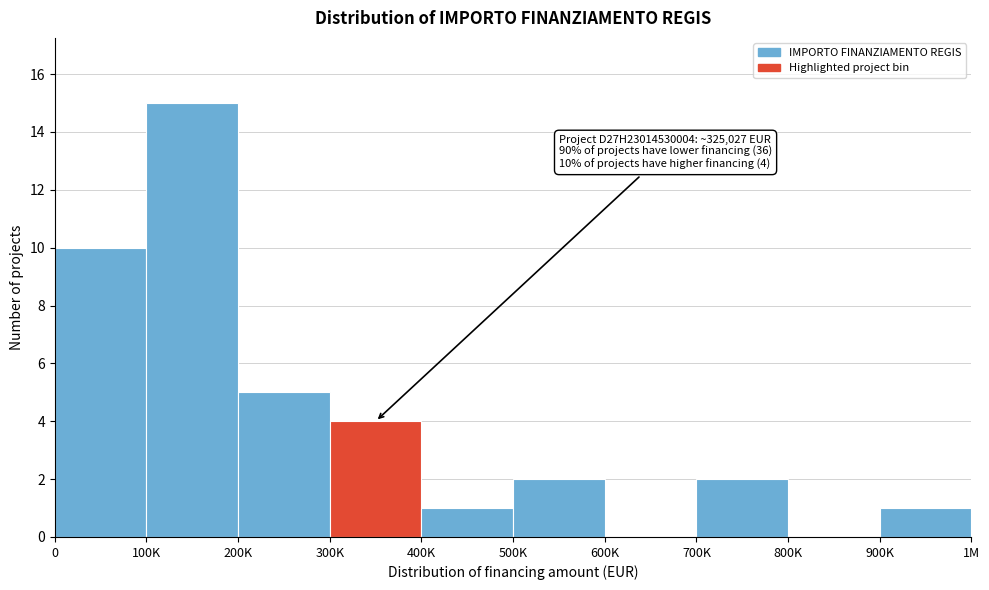

Reading left to right, what are all the values shown in this chart?

0=10	100K=15	200K=5	300K=4	400K=1	500K=2	600K=0	700K=2	800K=0	900K=1